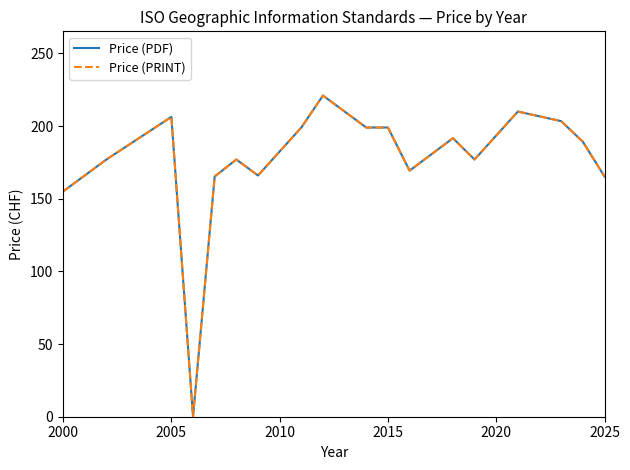

Which series has the widest spread of values?

Price (PDF)